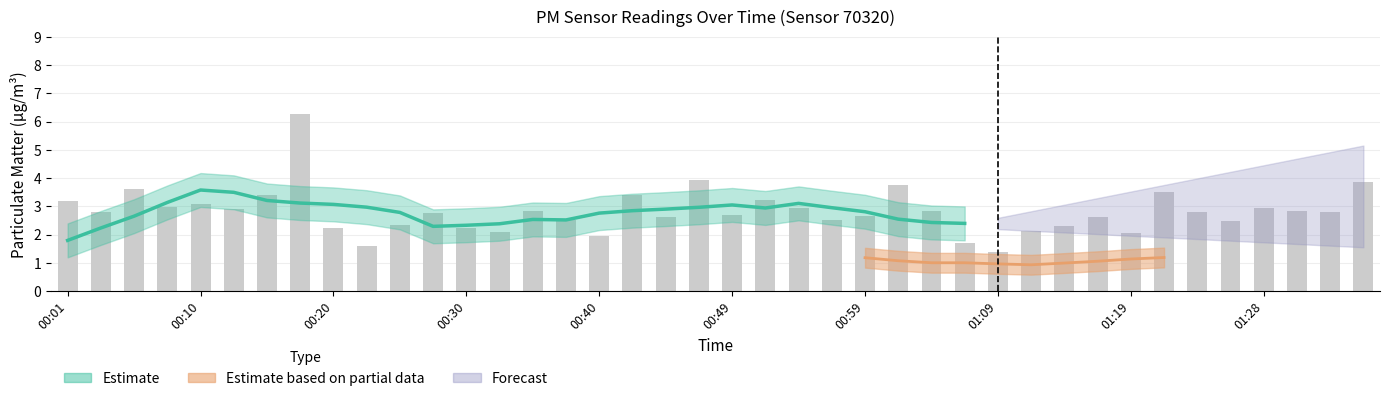

Which category has the lowest value across all series?

01:09